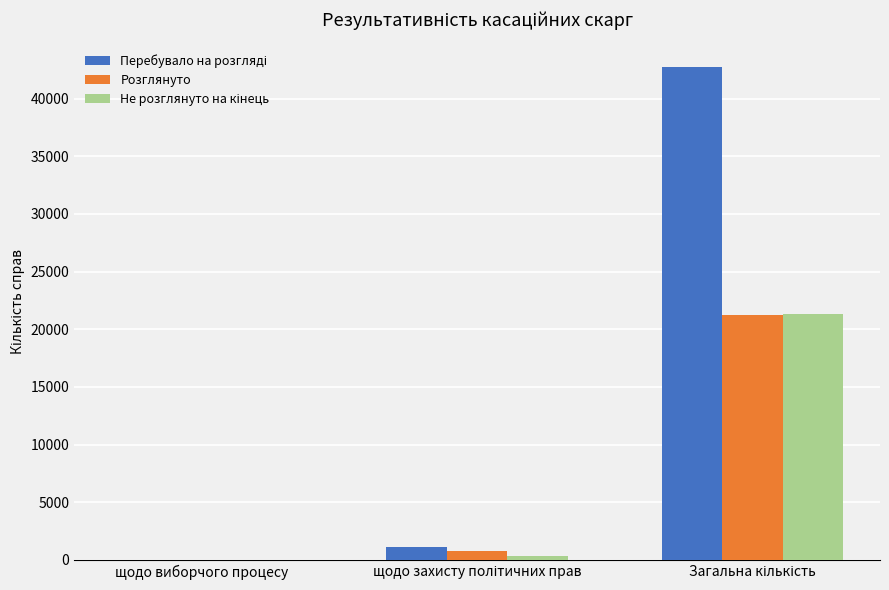

What is the greatest value displayed?

42724